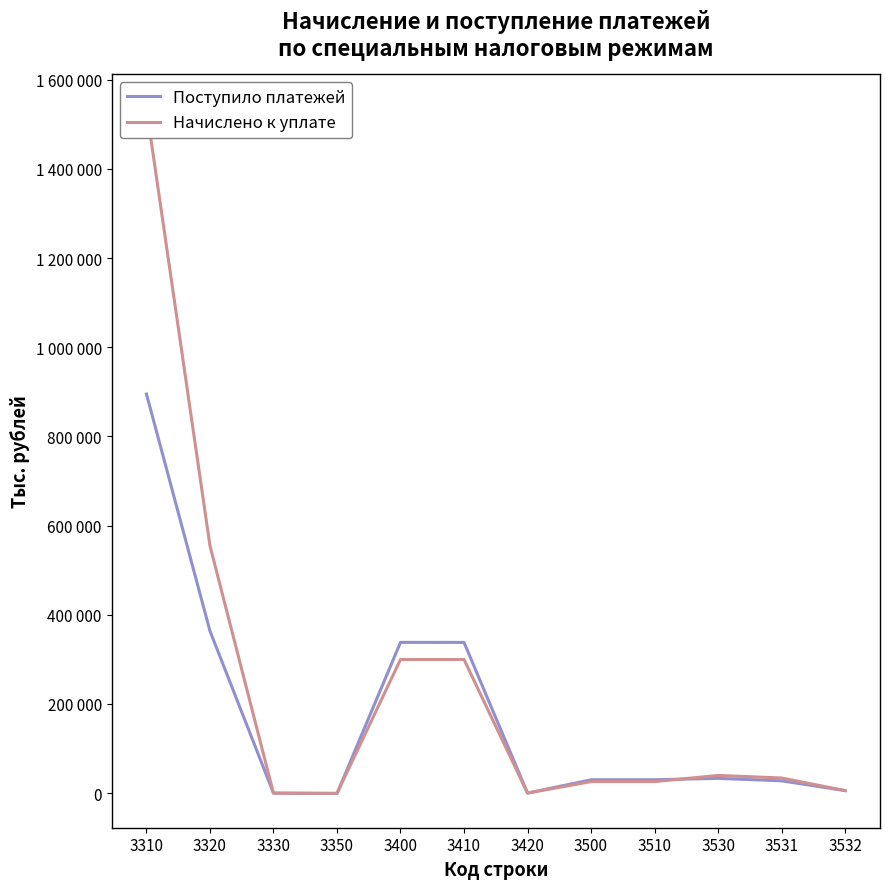

In Начислено к уплате, how many points are higher than both neighbors (excluding endpoints)?

2